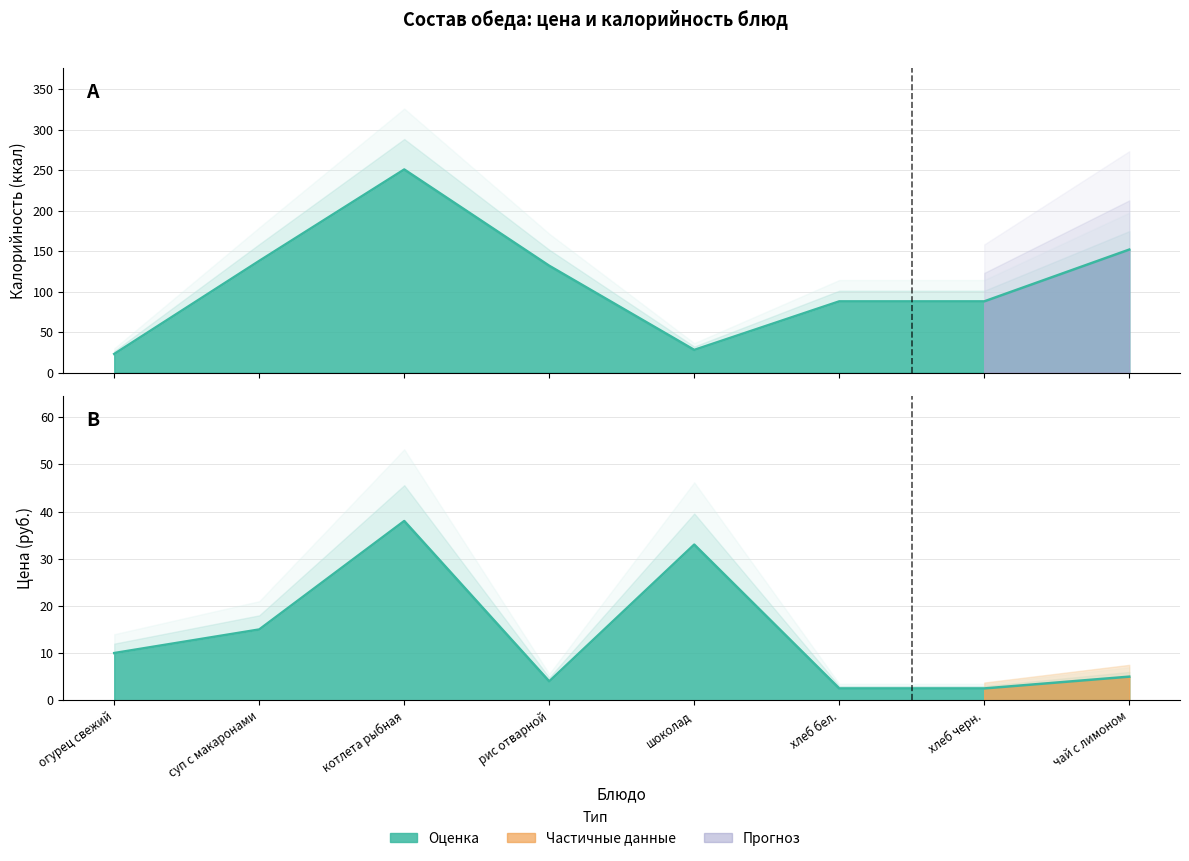

Which series has the widest spread of values?

Калорийность